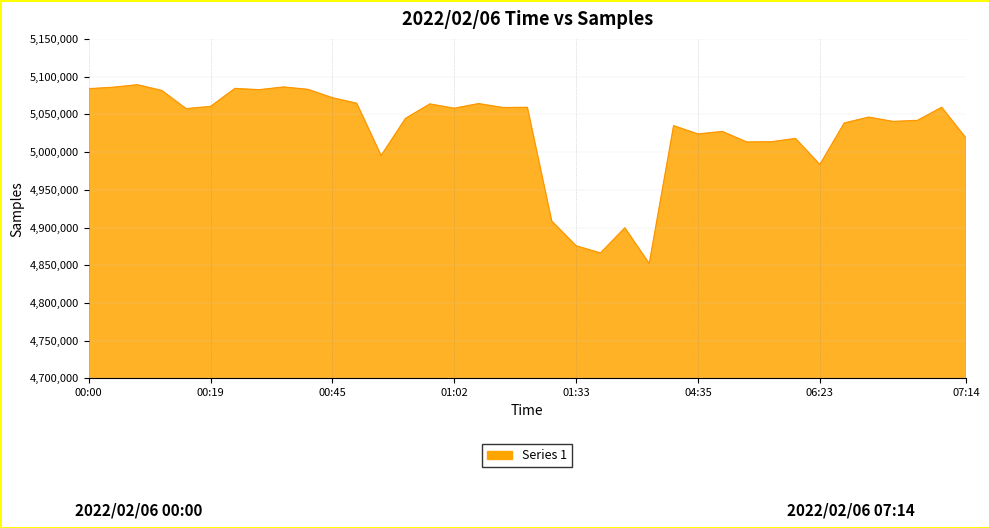

What is the difference between the maximum and minimum values?

236933